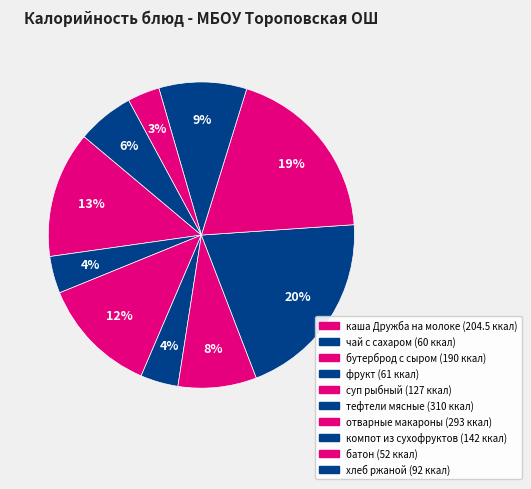

How many segments does this pie chart have?

10